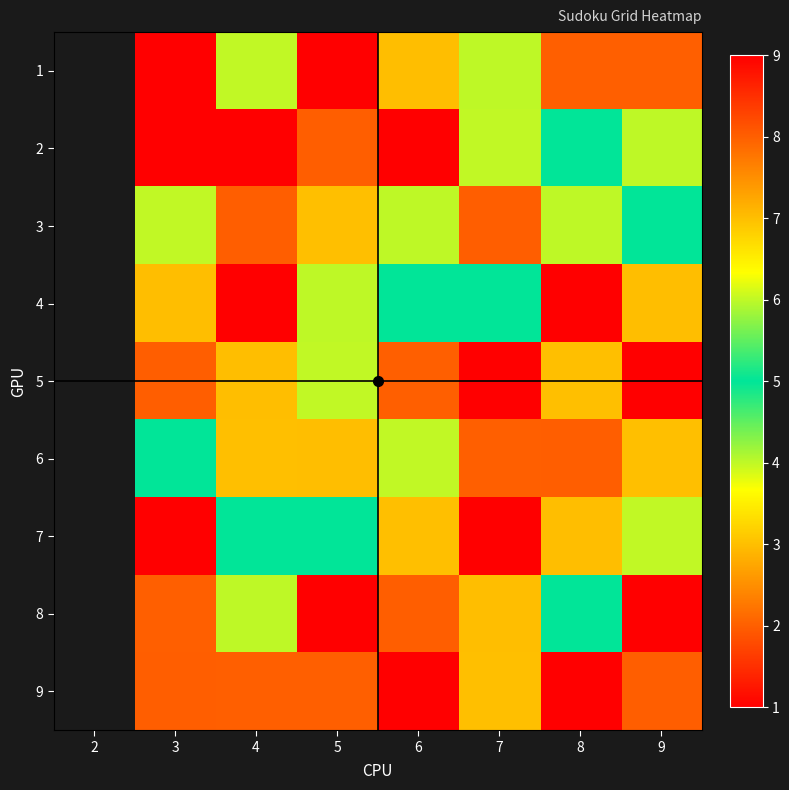

At 6, list the series in order from largest to smallest.

2, 8, 1, 6, 4, 3, 7, 5, 9